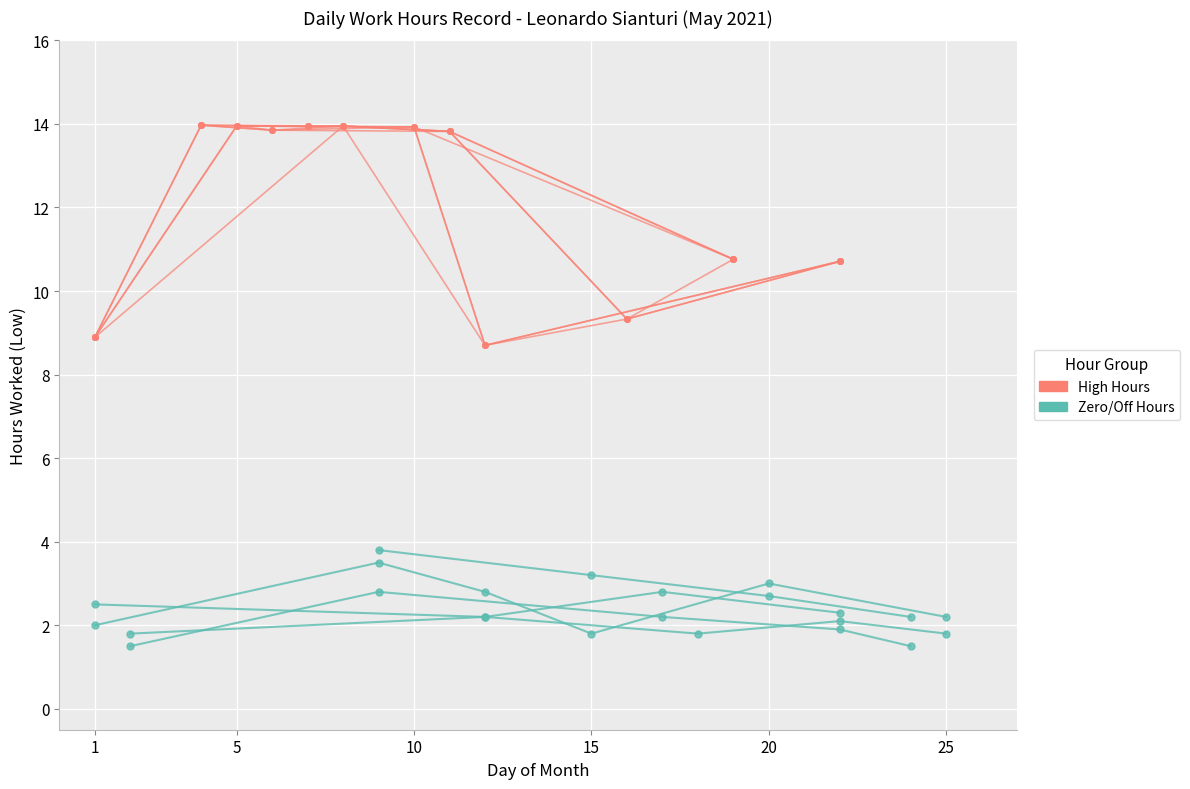

How many data points are above 8?

12